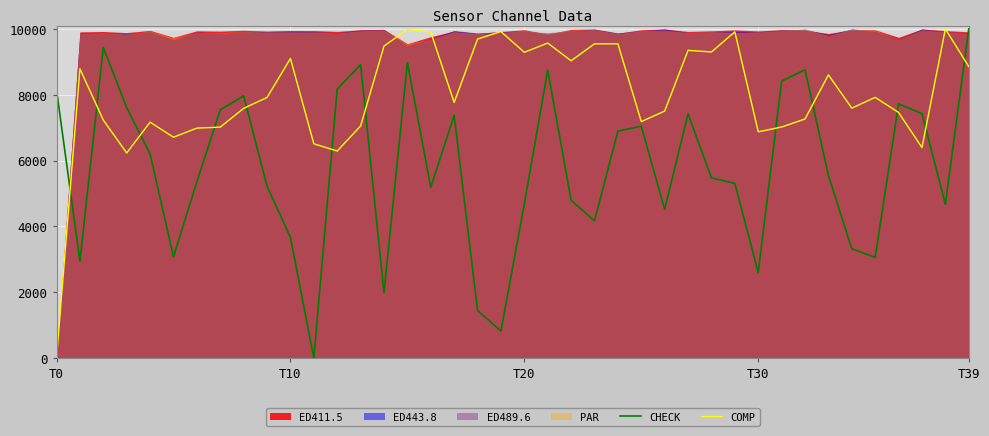

In CHECK, how many points are higher than both neighbors (excluding endpoints)?

10